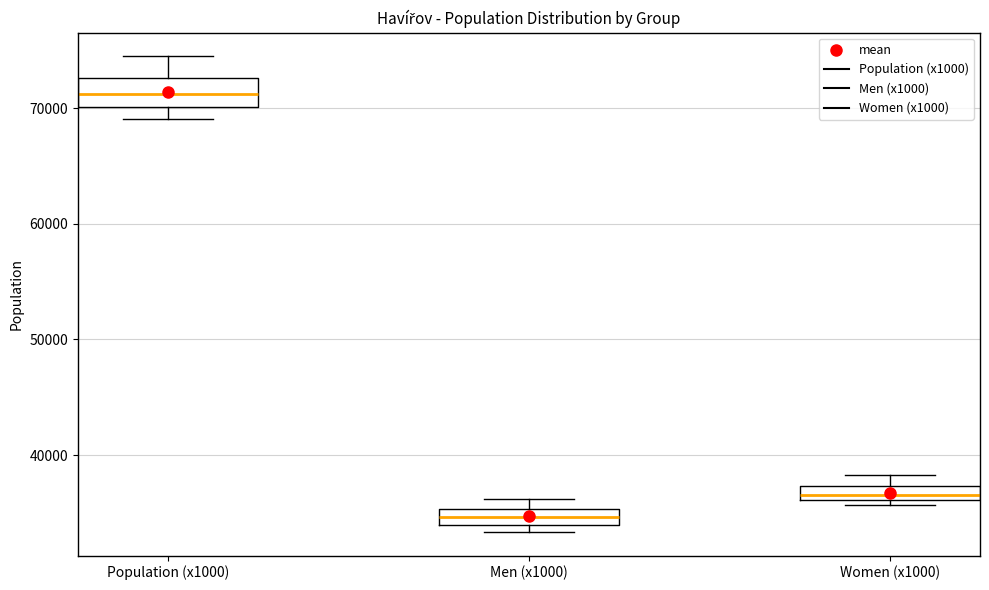

Where does the upper whisker of the box for Population (x1000) end on the y-axis? The values are not printed on the chart, so give them approximately, as read against the axis.

74000